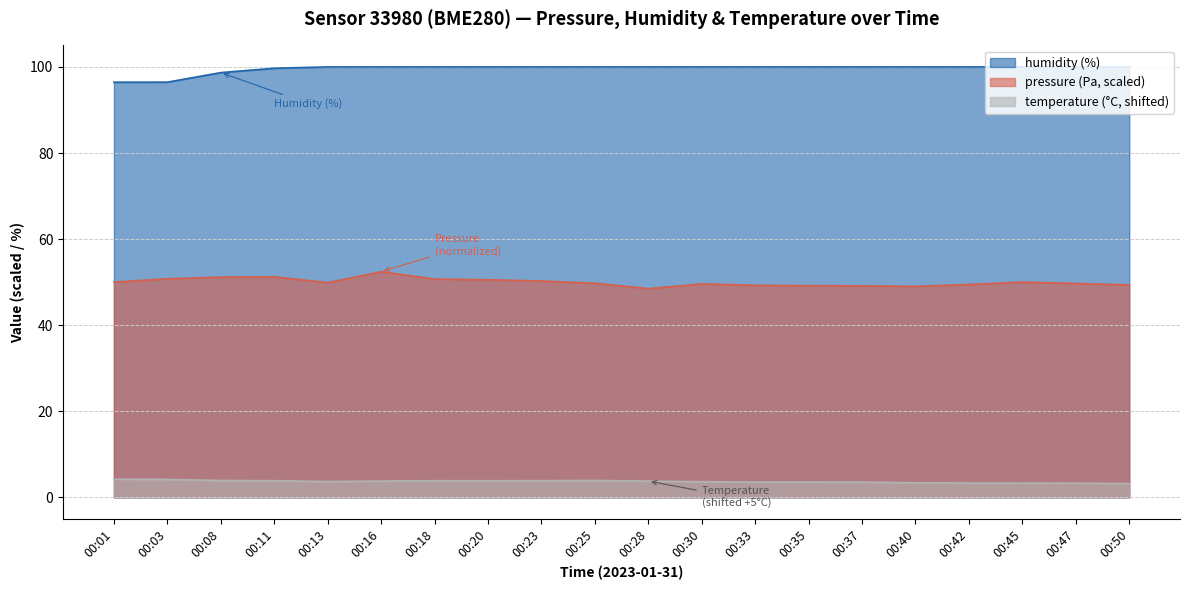

At which category does pressure reach its first local valley?

00:13